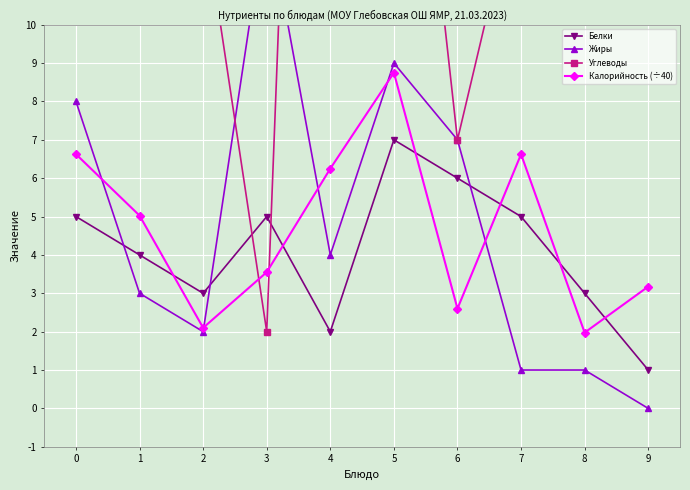

Reading right to left, list all the values displayed in this chart.

Белки: 9=1.0	8=3.0	7=5.0	6=6.0	5=7.0	4=2.0	3=5.0	2=3.0	1=4.0	0=5.0
Жиры: 9=0.0	8=1.0	7=1.0	6=7.0	5=9.0	4=4.0	3=13.0	2=2.0	1=3.0	0=8.0
Углеводы: 9=27.0	8=16.0	7=14.0	6=7.0	5=22.0	4=45.0	3=2.0	2=13.0	1=17.0	0=30.0
Калорийность (÷40): 9=3.2	8=2.0	7=6.6	6=2.6	5=8.8	4=6.2	3=3.5	2=2.1	1=5.0	0=6.6